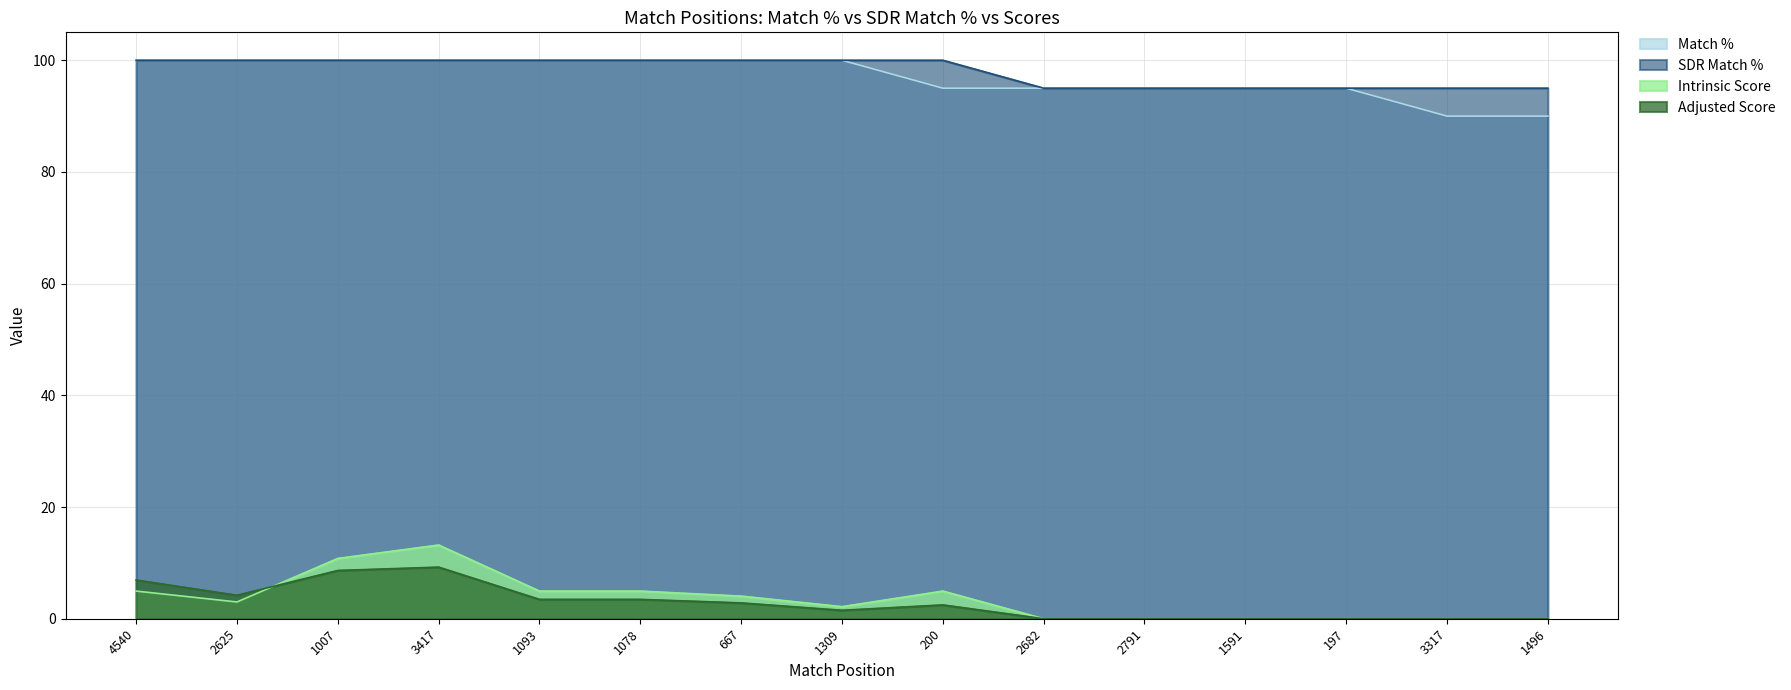

What are all the series names shown in the legend?

Match %, SDR Match %, Intrinsic Score, Adjusted Score